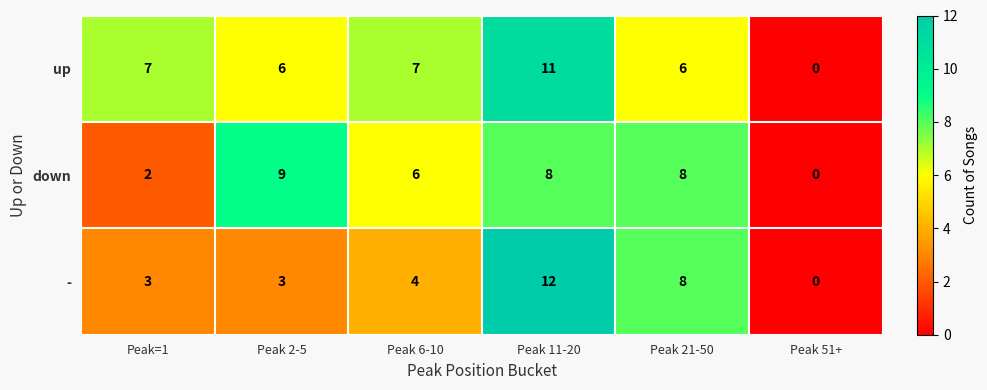

The down series shows 0 at Peak 51+. True or false?

True